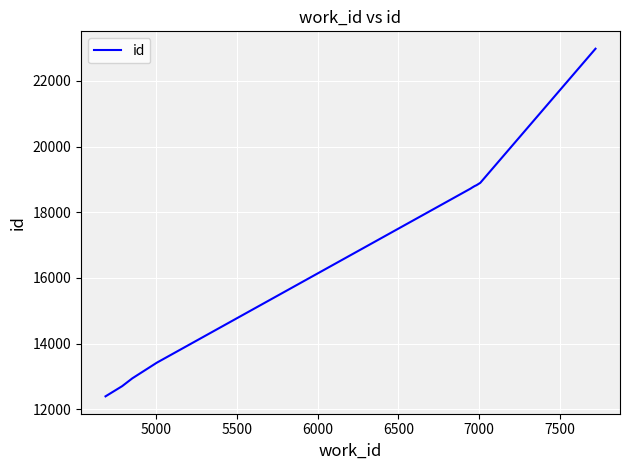

What is the smallest value displayed?

12397